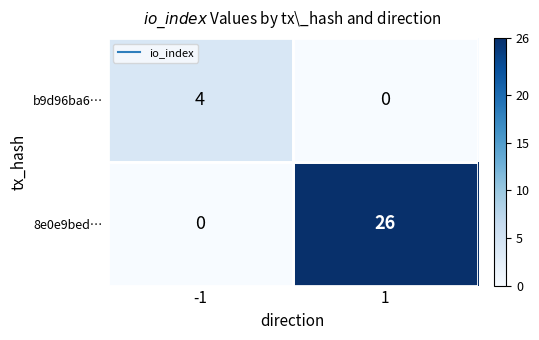

Is it true that b9d96ba6… equals 4 at -1?

True